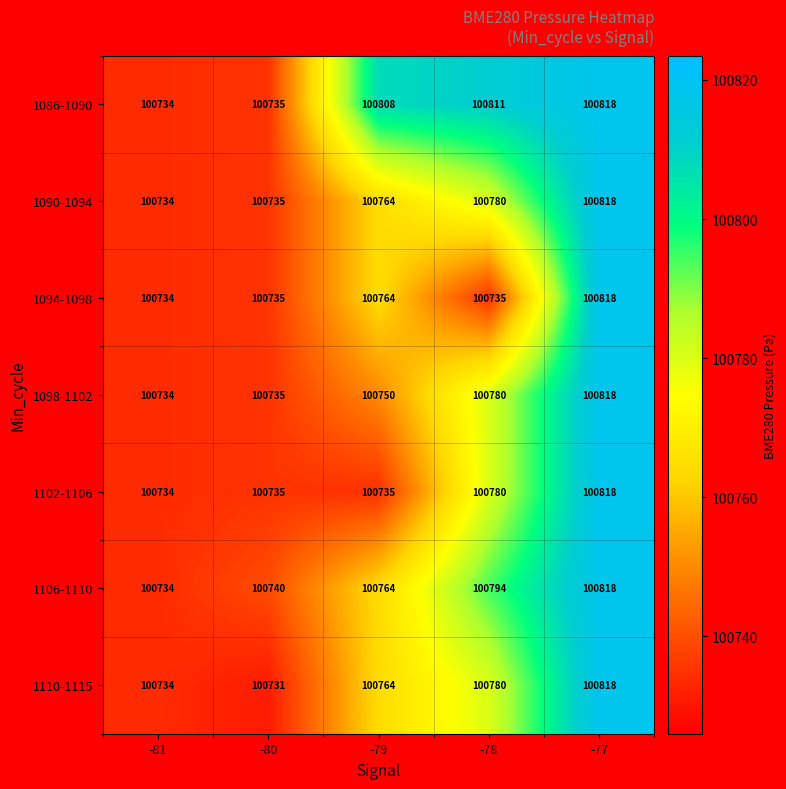

What is the greatest value displayed?

100818